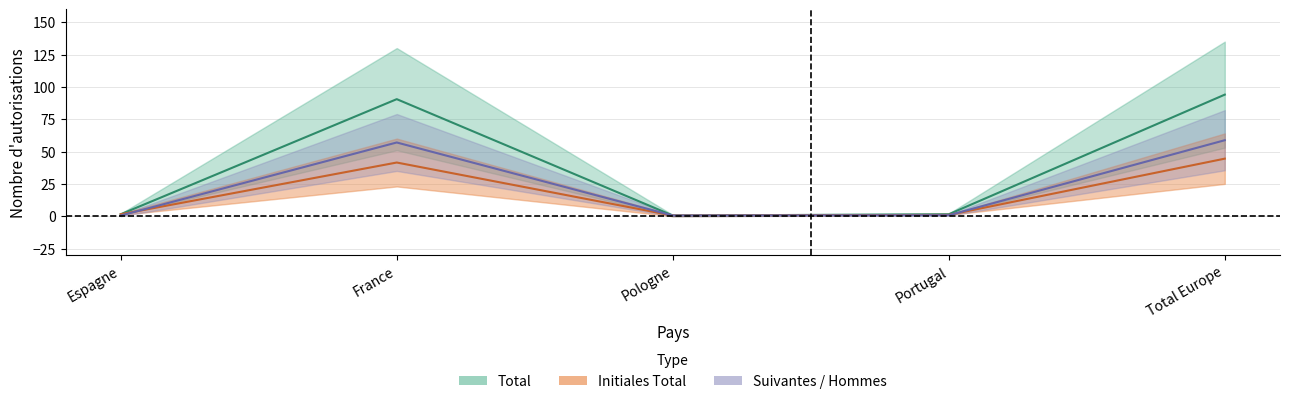

Reading right to left, transcribe all the data shown in this chart.

Total: Total Europe=94.0	Portugal=1.5	Pologne=0.5	France=90.5	Espagne=1.5
Femmes: Total Europe=58.8	Portugal=0.8	Pologne=0.5	France=57.0	Espagne=0.5
Hommes: Total Europe=44.5	Portugal=1.0	Pologne=0.5	France=41.5	Espagne=1.5